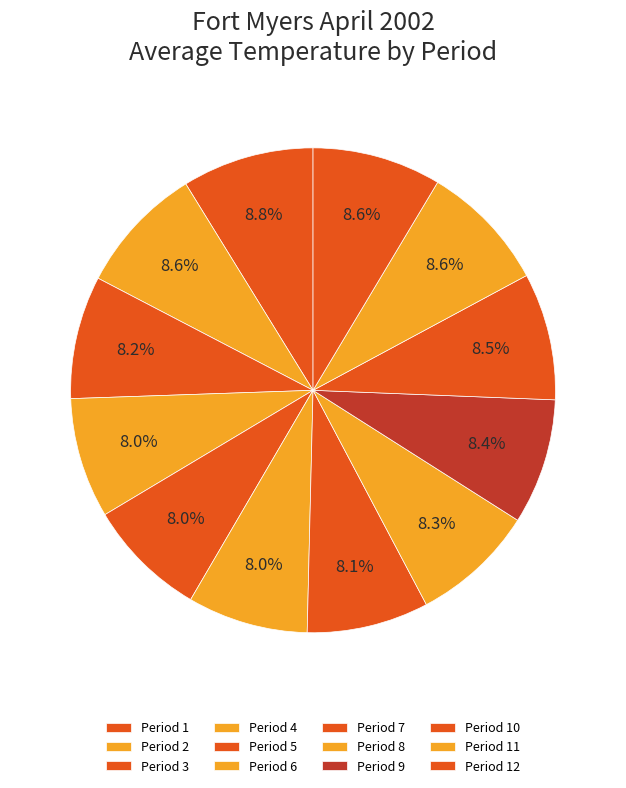

How many slices are in this pie chart?

12